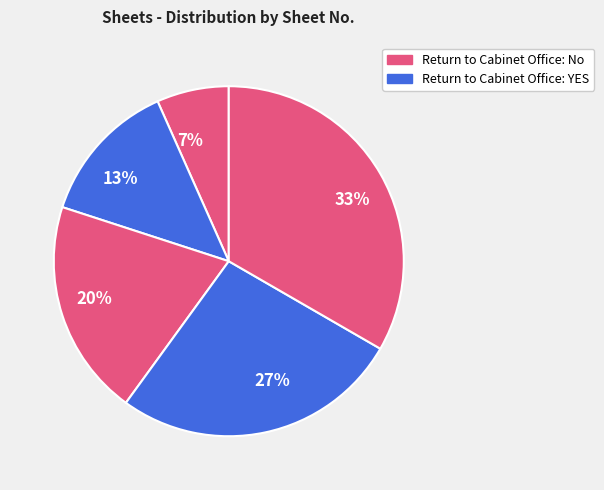

What is the ratio of the value at 13% to the value at 27%?

0.5